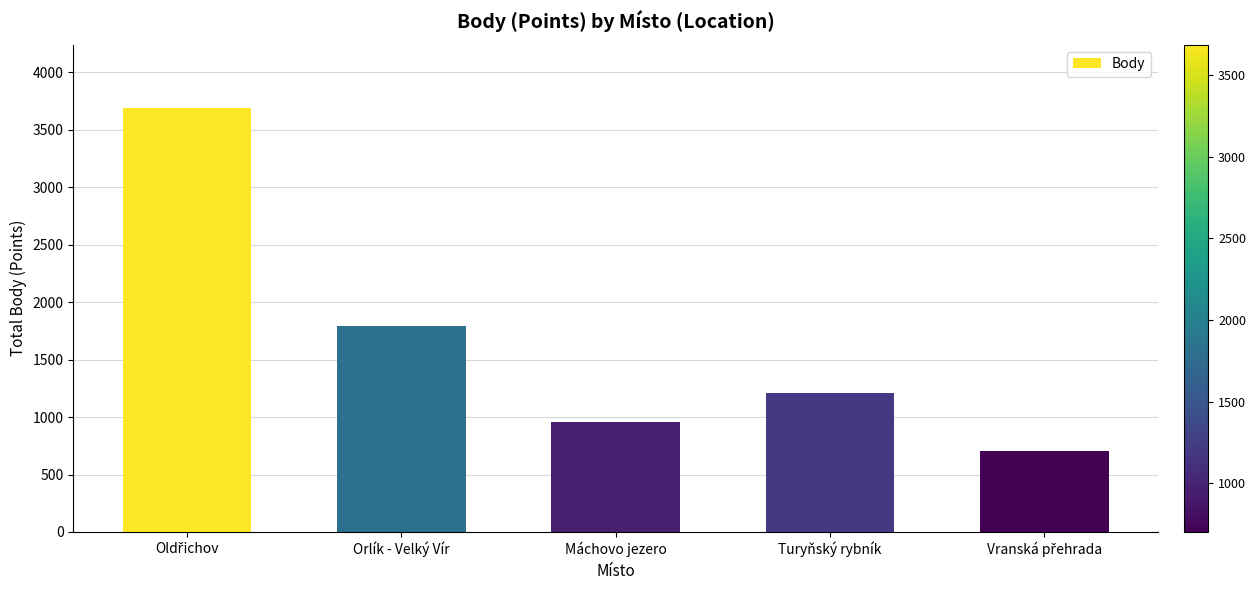

What is the label of the 3rd bar from the left?

Máchovo jezero